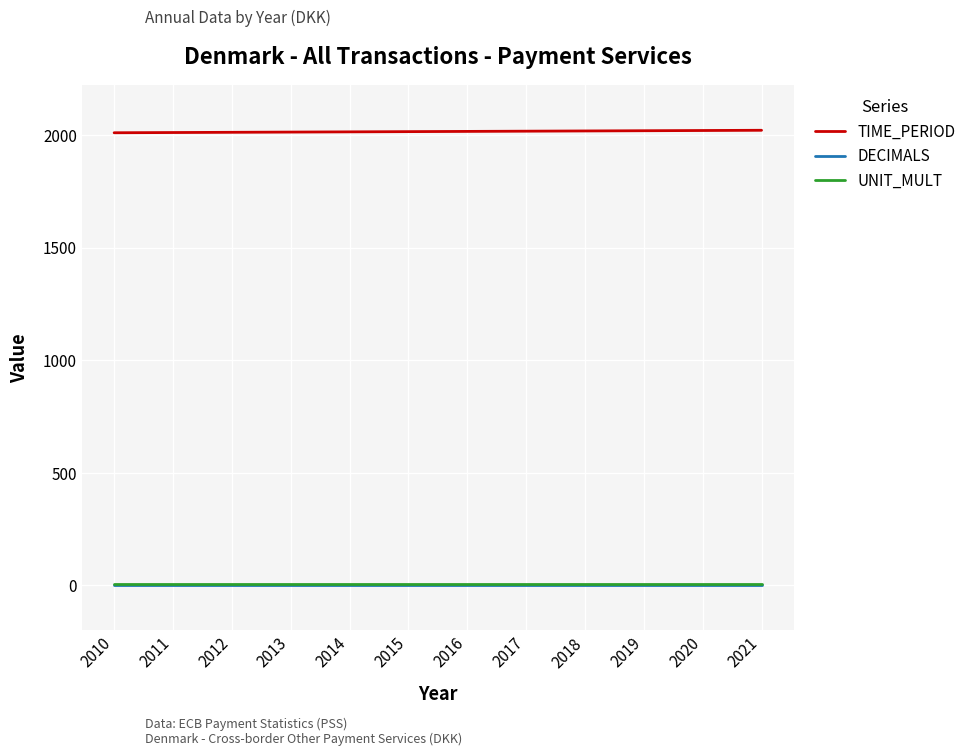

What are all the series names shown in the legend?

TIME_PERIOD, DECIMALS, UNIT_MULT